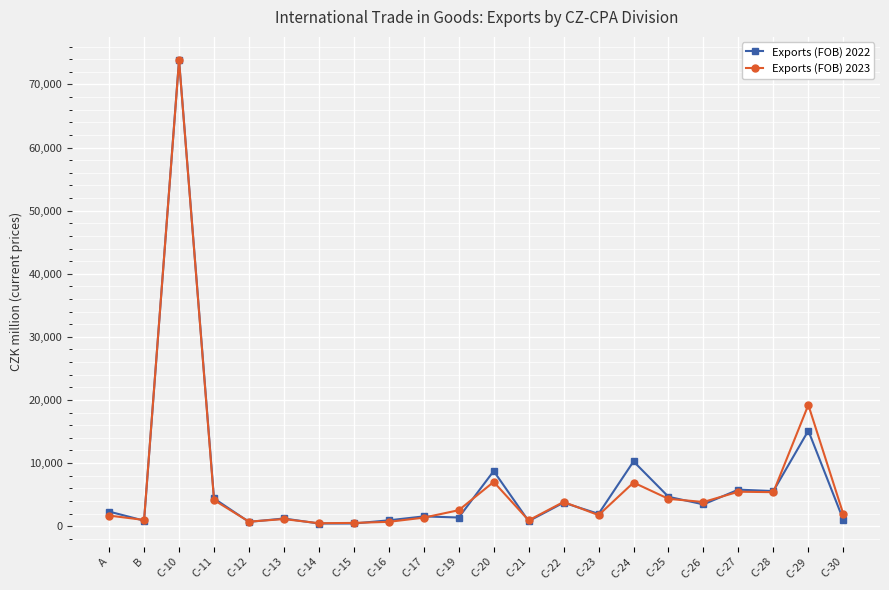

What is the average value of the Exports (FOB) 2022 series?

6780